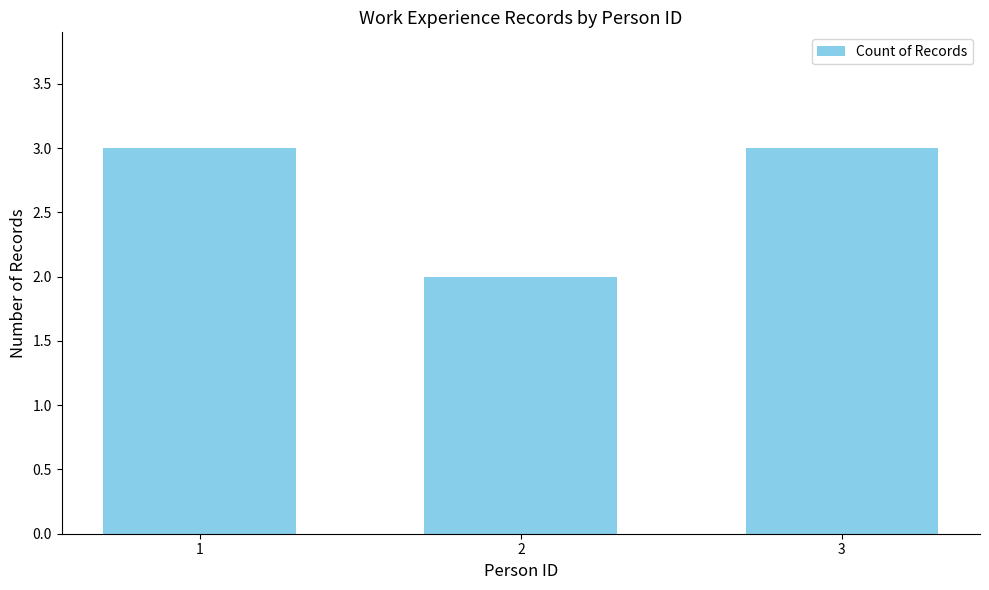

What is the value of the 3rd bar from the left?

3